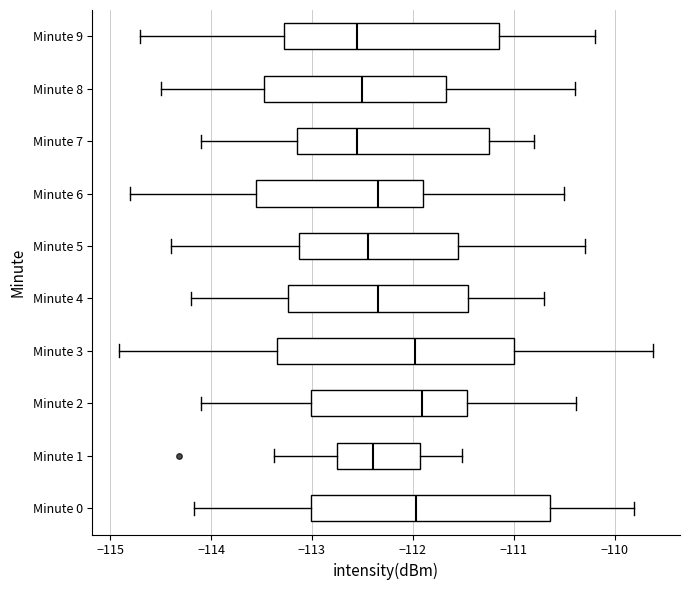

Reading bottom to top, read every box against the x-axis: the position of its median line, the range the box covers, and the ends of its whiskers. The values are not printed on the chart, so give them approximately, as read against the axis.

Minute 0: median -112.0, box -113.0 to -110.6, whiskers -114.2 to -109.8
Minute 1: median -112.4, box -112.7 to -111.9, whiskers -113.4 to -111.5
Minute 2: median -111.9, box -113.0 to -111.5, whiskers -114.1 to -110.4
Minute 3: median -112.0, box -113.3 to -111.0, whiskers -114.9 to -109.6
Minute 4: median -112.3, box -113.2 to -111.4, whiskers -114.2 to -110.7
Minute 5: median -112.4, box -113.1 to -111.5, whiskers -114.4 to -110.3
Minute 6: median -112.3, box -113.5 to -111.9, whiskers -114.8 to -110.5
Minute 7: median -112.5, box -113.1 to -111.2, whiskers -114.1 to -110.8
Minute 8: median -112.5, box -113.5 to -111.7, whiskers -114.5 to -110.4
Minute 9: median -112.5, box -113.3 to -111.1, whiskers -114.7 to -110.2